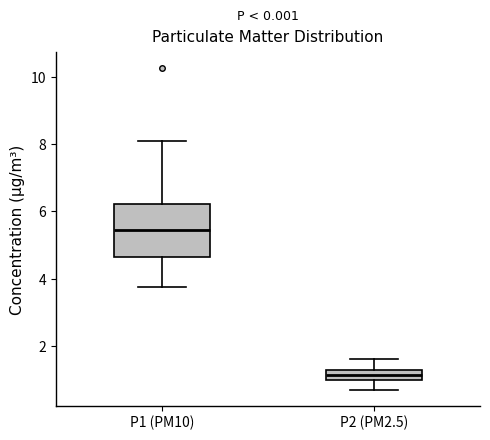

Where does the upper whisker of the box for P2 (PM2.5) end on the y-axis? The values are not printed on the chart, so give them approximately, as read against the axis.

1.6